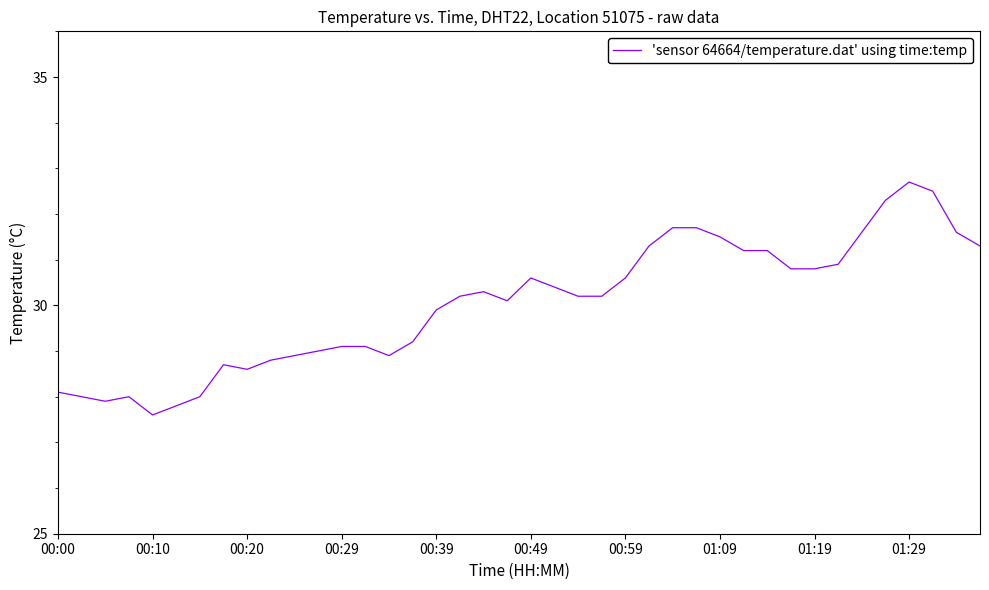

What is the minimum value shown in the chart?

27.6